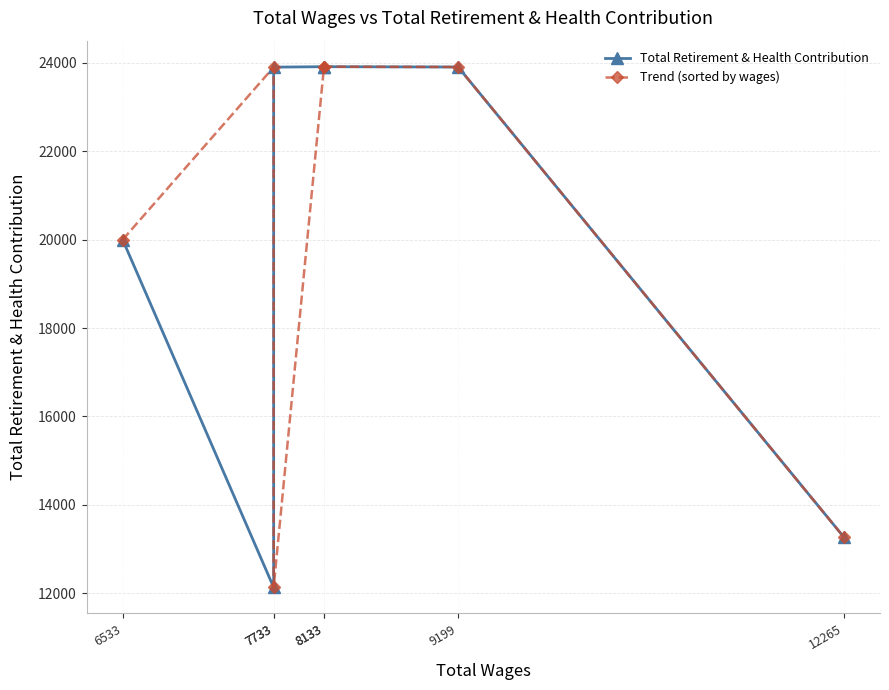

The value of Total Retirement & Health Contribution at 12265 is 13267. True or false?

True